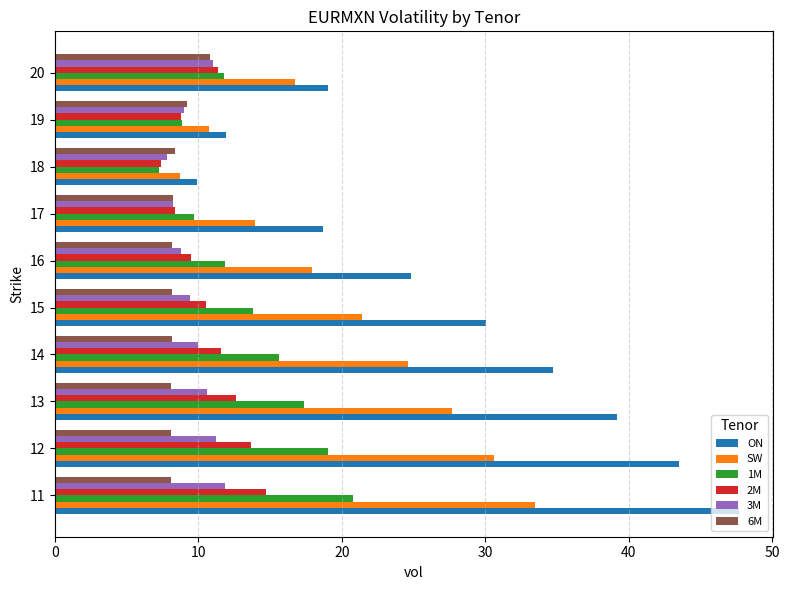

Which series has the largest total across all categories?

ON